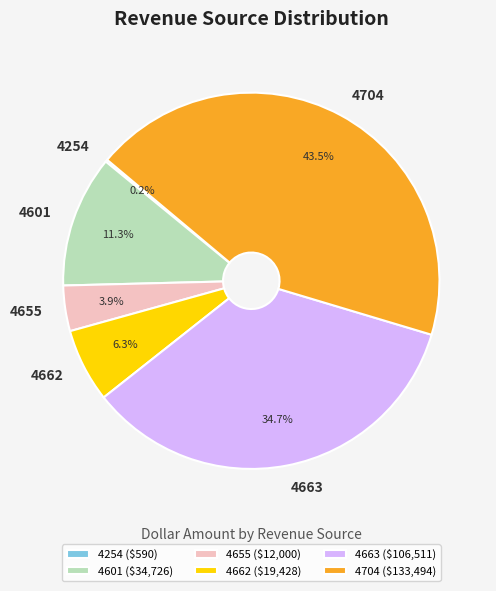

How much of the chart is everything except 4662?

93.7%